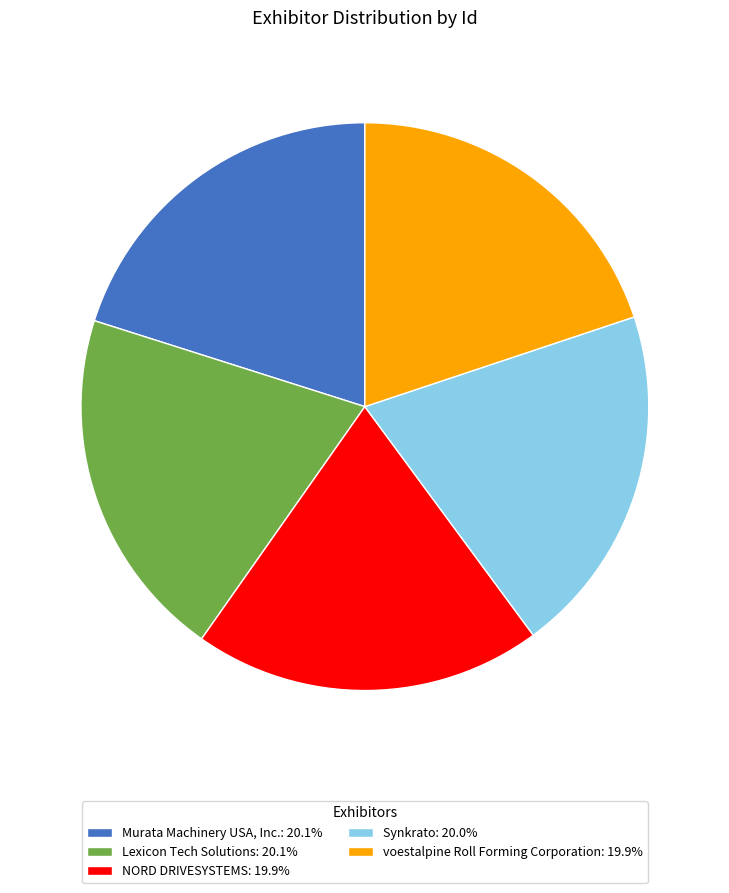

Is there any slice that represents more than half of the pie?

No